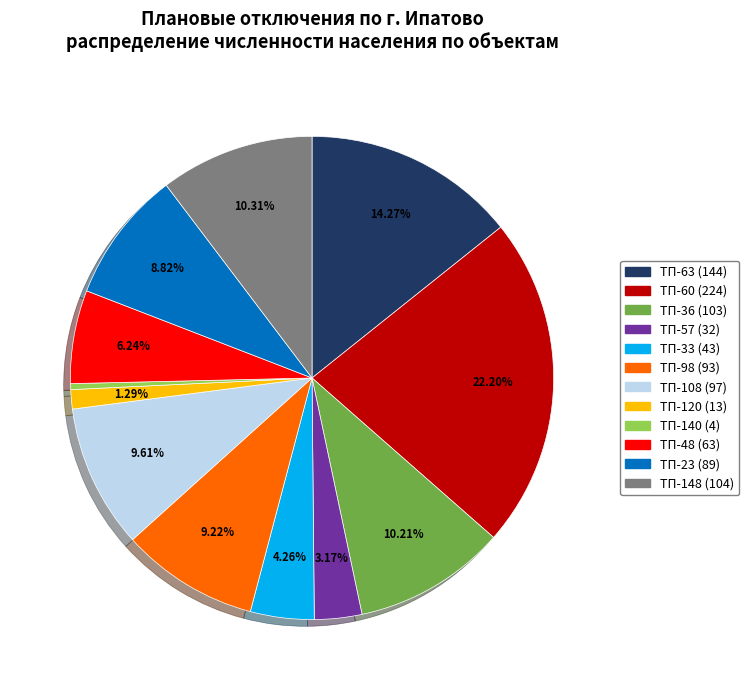

Is ТП-60 the majority of the pie?

No